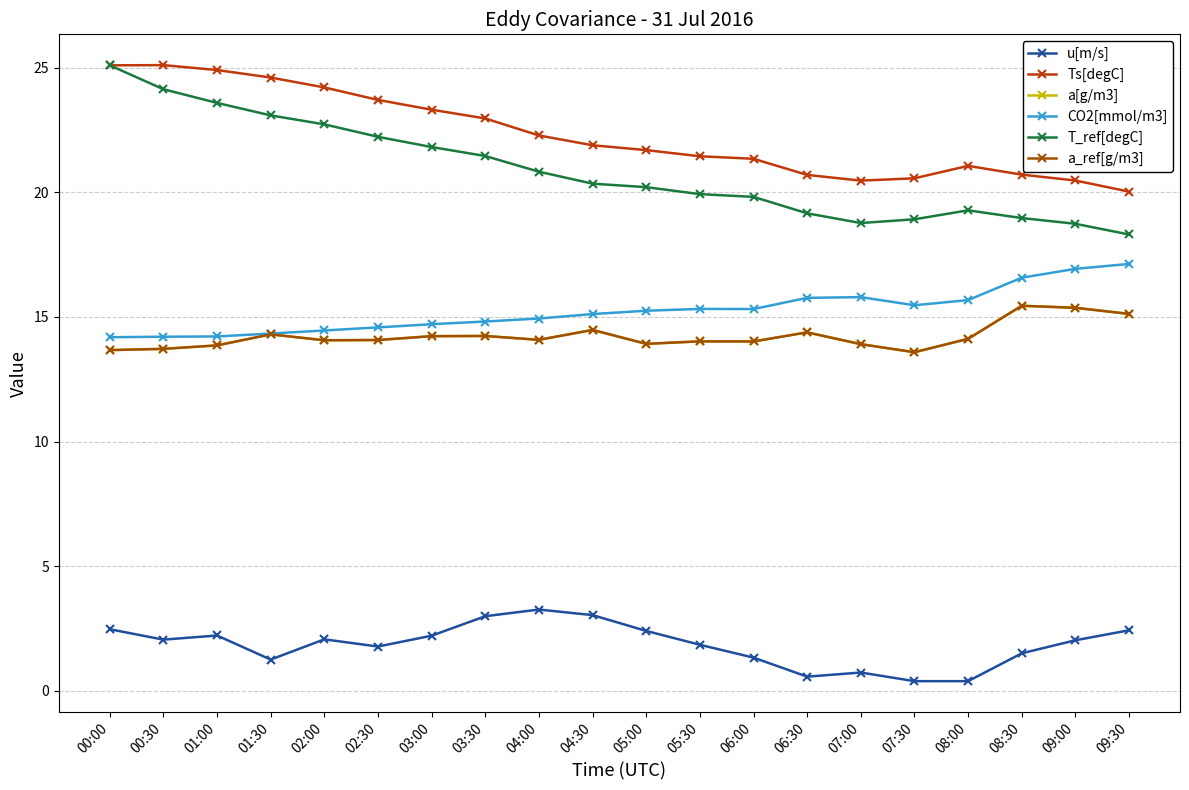

Is this an area chart (filled region under the line)?

No